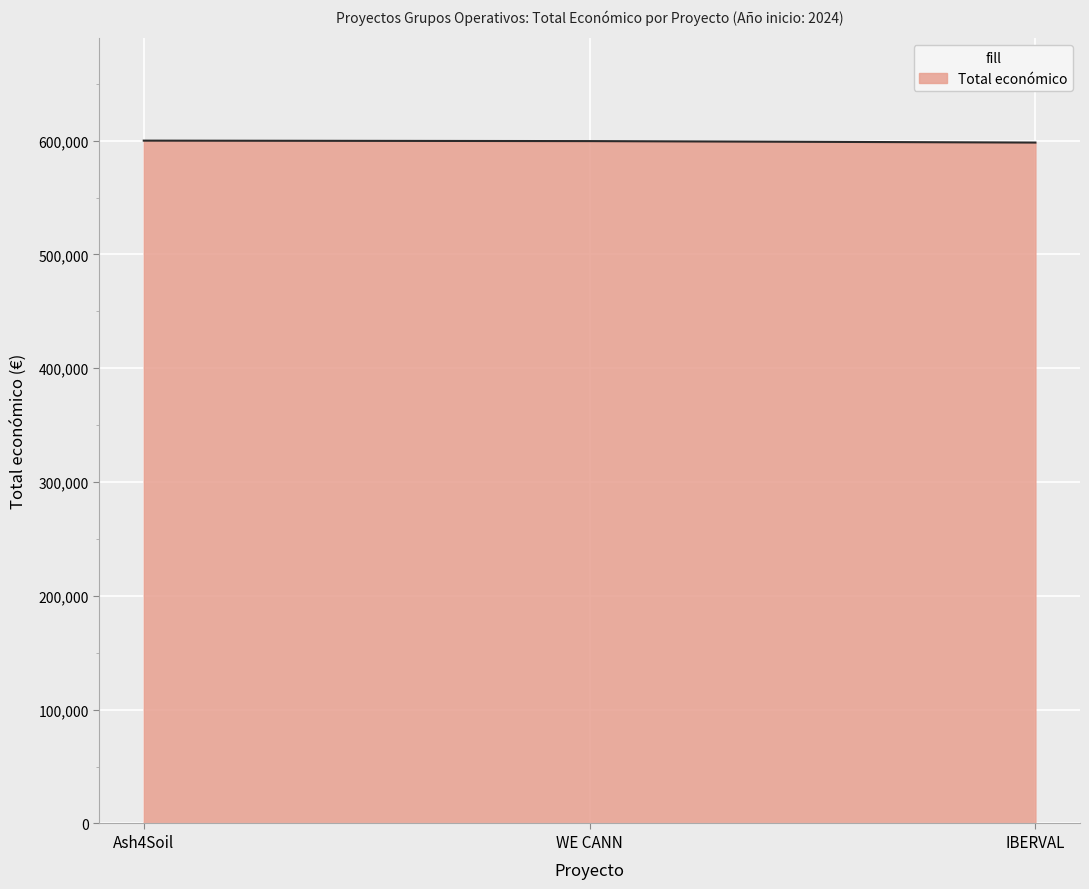

What is the sum of the values at WE CANN and IBERVAL?

1197887